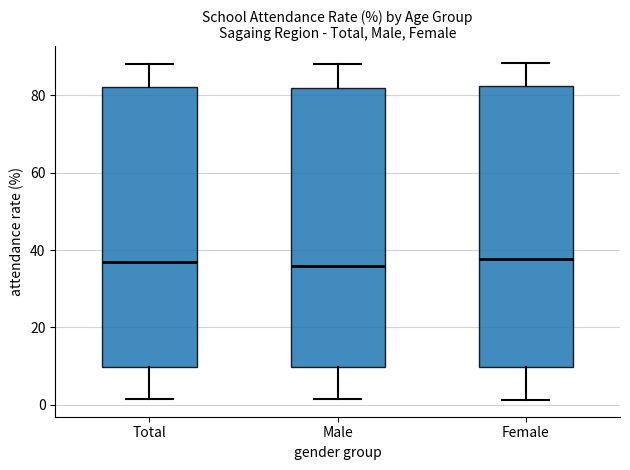

Reading left to right, transcribe this box plot: for each box, give where its median line is, the range the box spans, and where its two whiskers end, as read against the y-axis. The values are not printed on the chart, so give them approximately, as read against the axis.

Total: median 36, box 10 to 82, whiskers 2 to 88
Male: median 36, box 10 to 82, whiskers 2 to 88
Female: median 38, box 10 to 82, whiskers 2 to 88